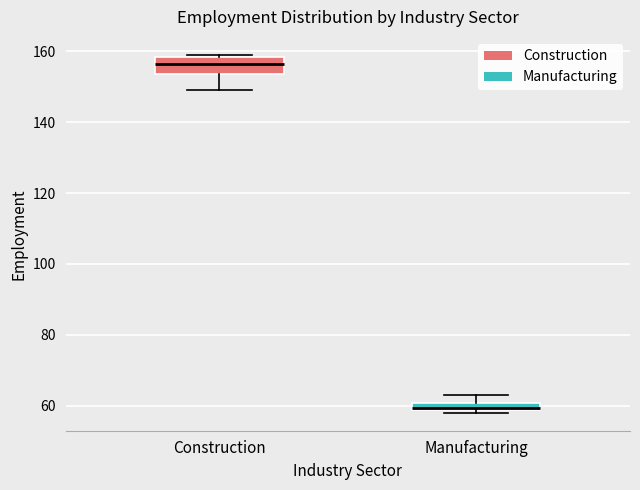

Comparing the boxes themselves (not the whiskers), which one is the tallest?

Construction